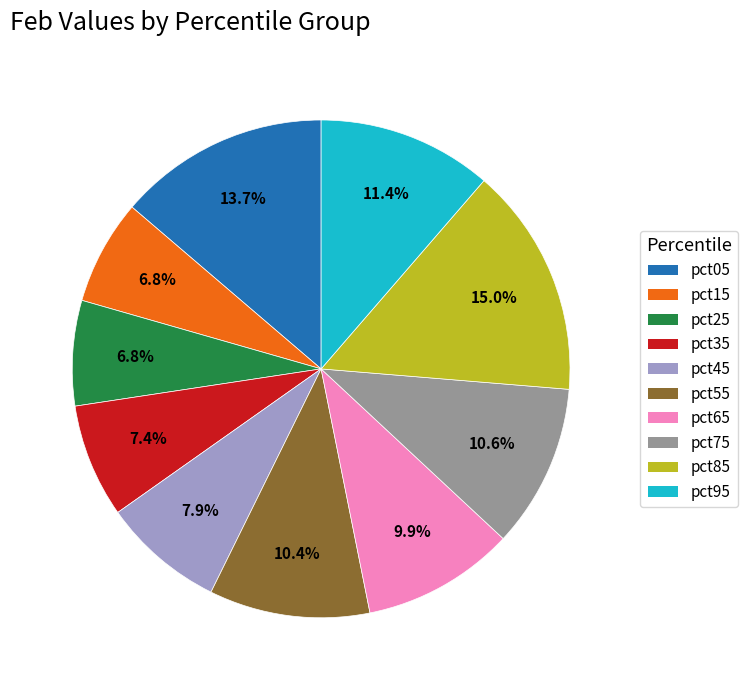

How many slices are in this pie chart?

10